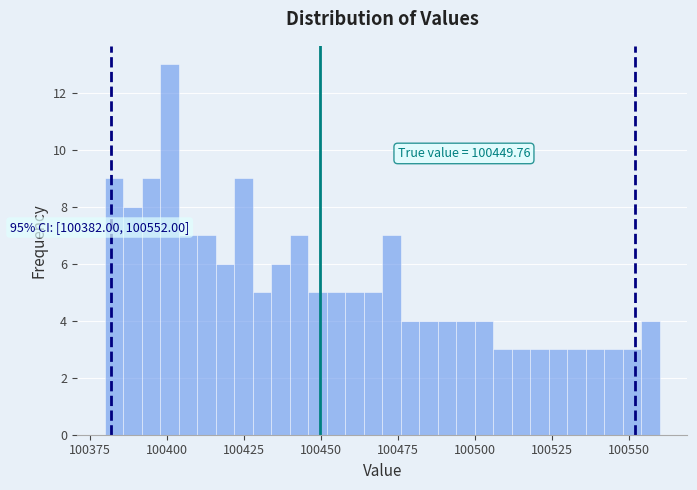

Read against the x-axis, roughly where is the centre of the tallest bar?

100400